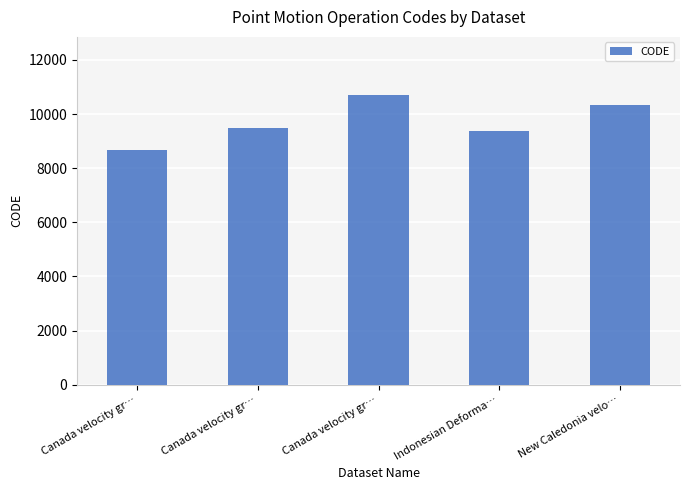

List the labels in order of value, smallest first.

Canada velocity gr…, Indonesian Deforma…, Canada velocity gr…, New Caledonia velo…, Canada velocity gr…